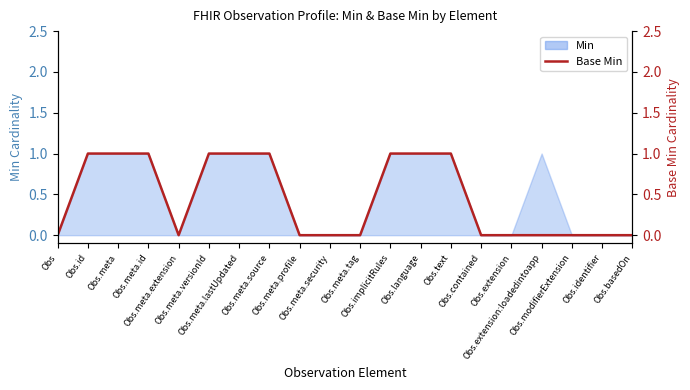

How many positive values are there?

9